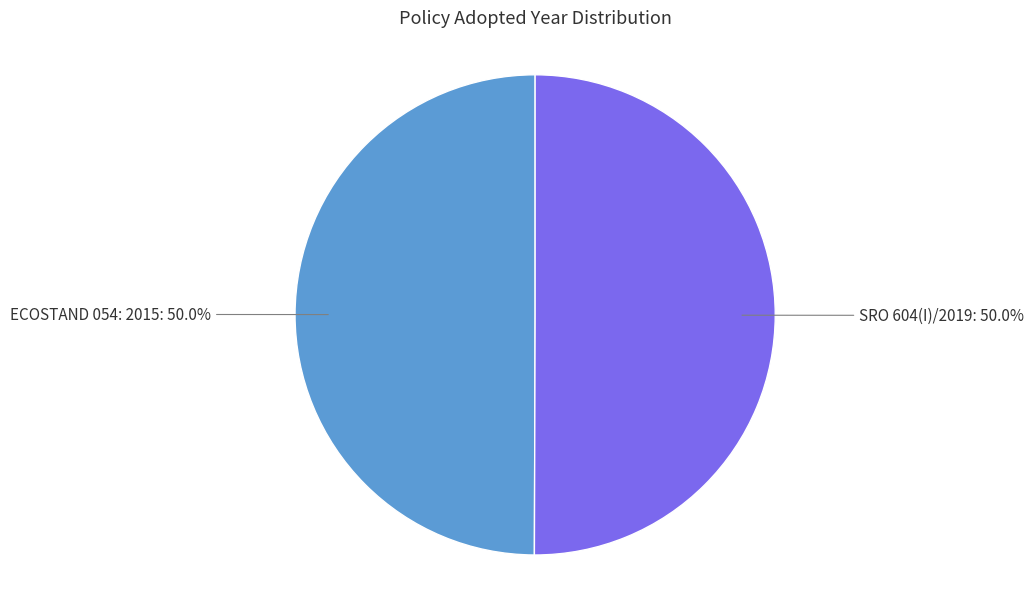

The ECOSTAND 054: 2015 slice represents 42% of the pie. True or false?

False